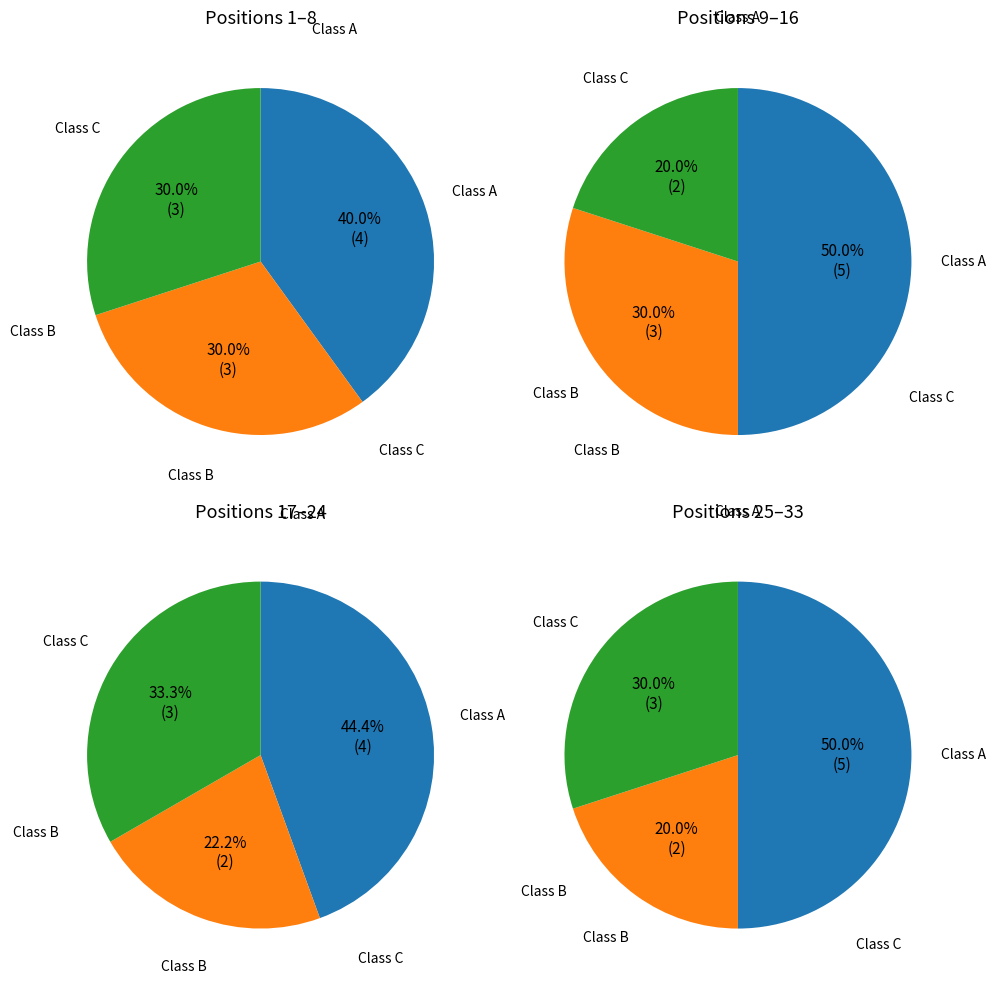

Which series changed the most between 0 and 1?

A